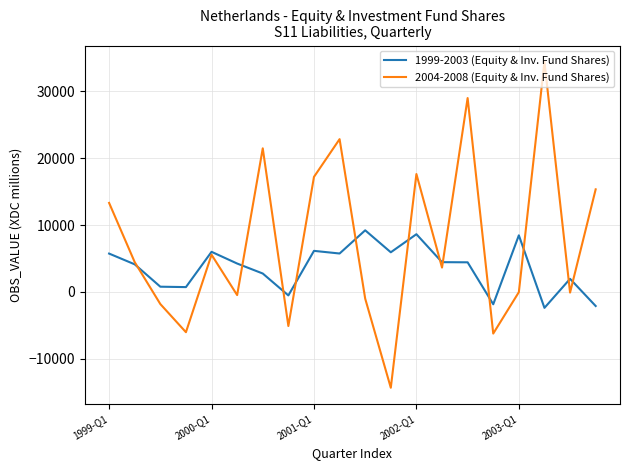

Which series has the widest spread of values?

2004-2008 (Equity & Inv. Fund Shares)